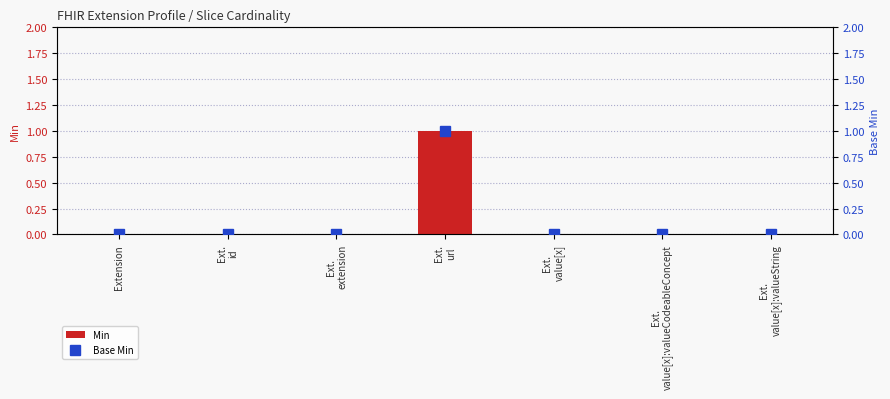

What is the sum of the Min values at Ext.
value[x]:valueCodeableConcept and Ext.
url?

1